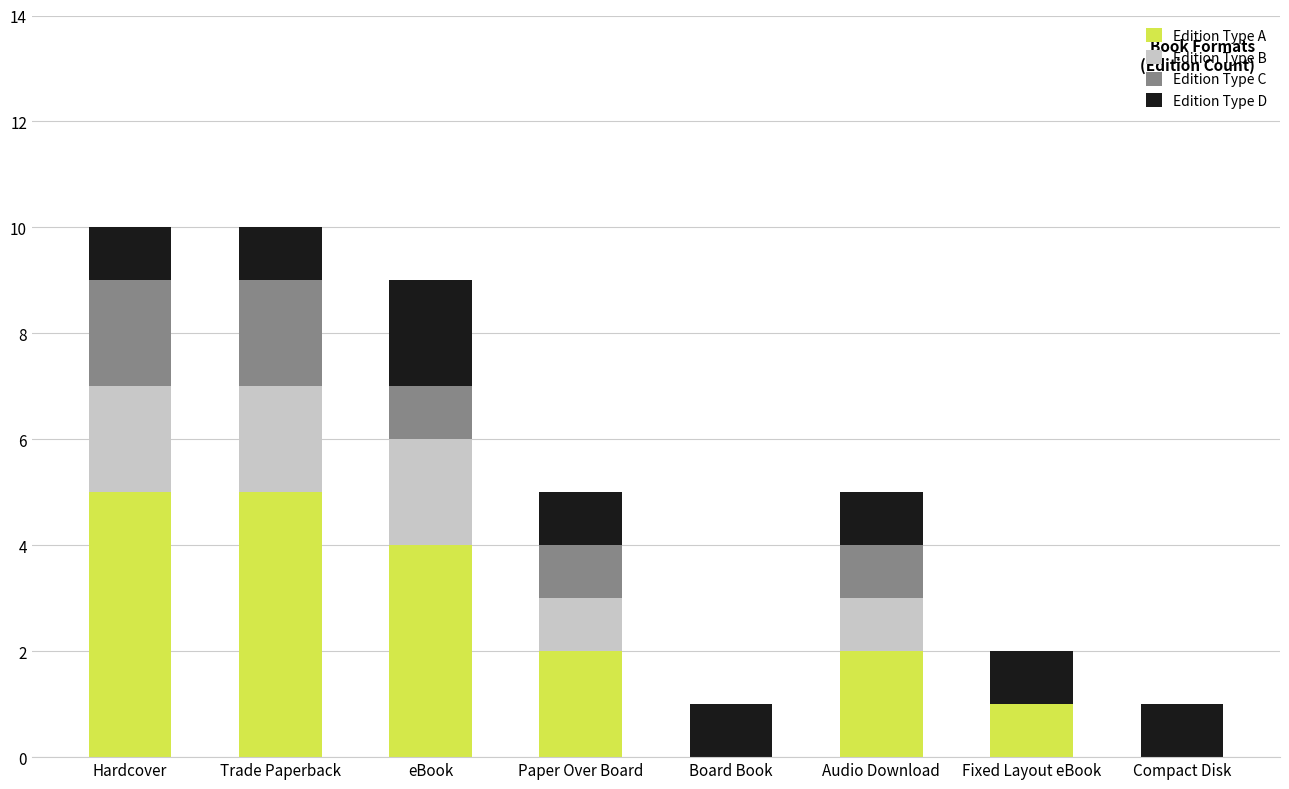

Are the bars horizontal?

No